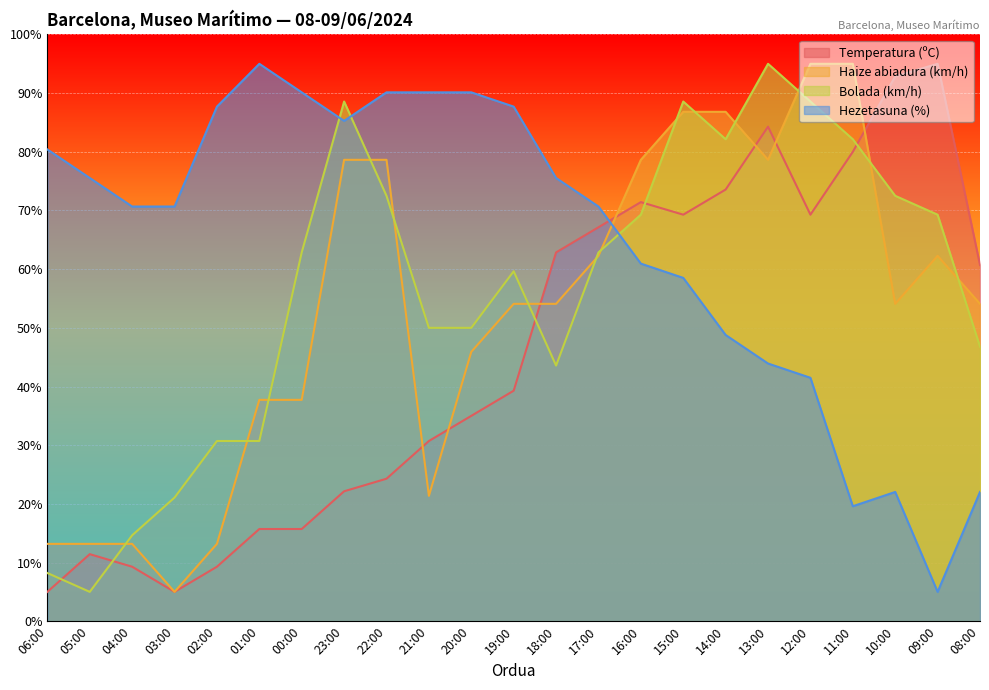

At which category is the sum across all series the highest?

15:00